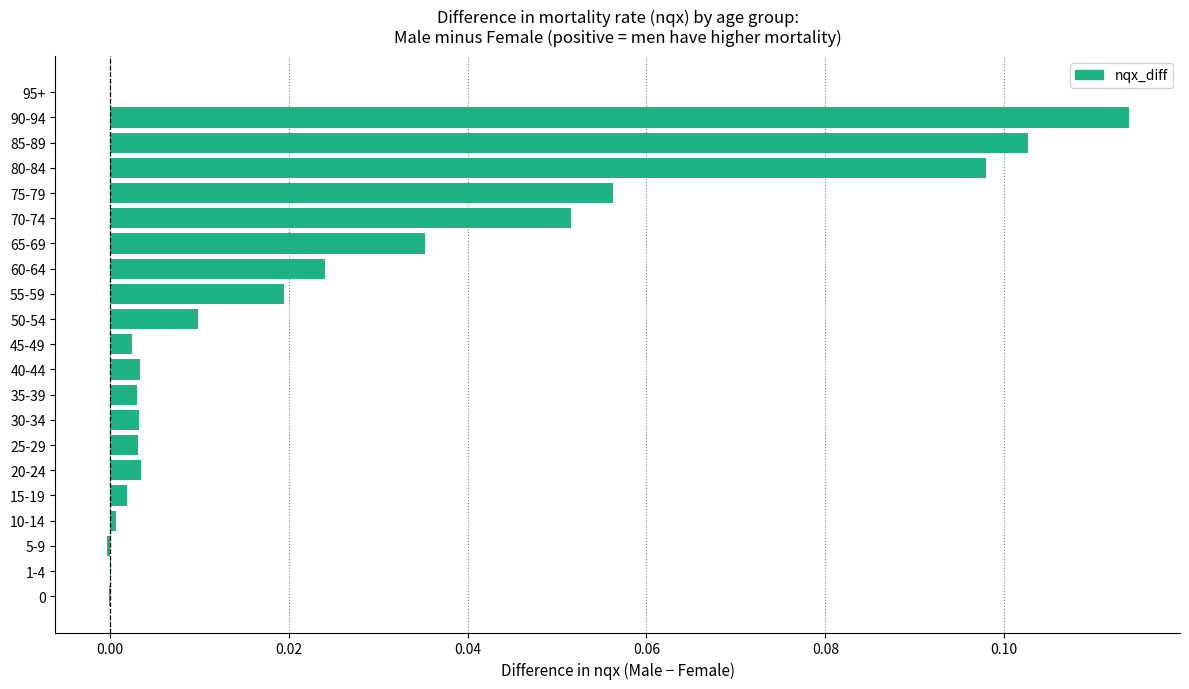

True or false: the data shows 0.0 at 10-14.

True